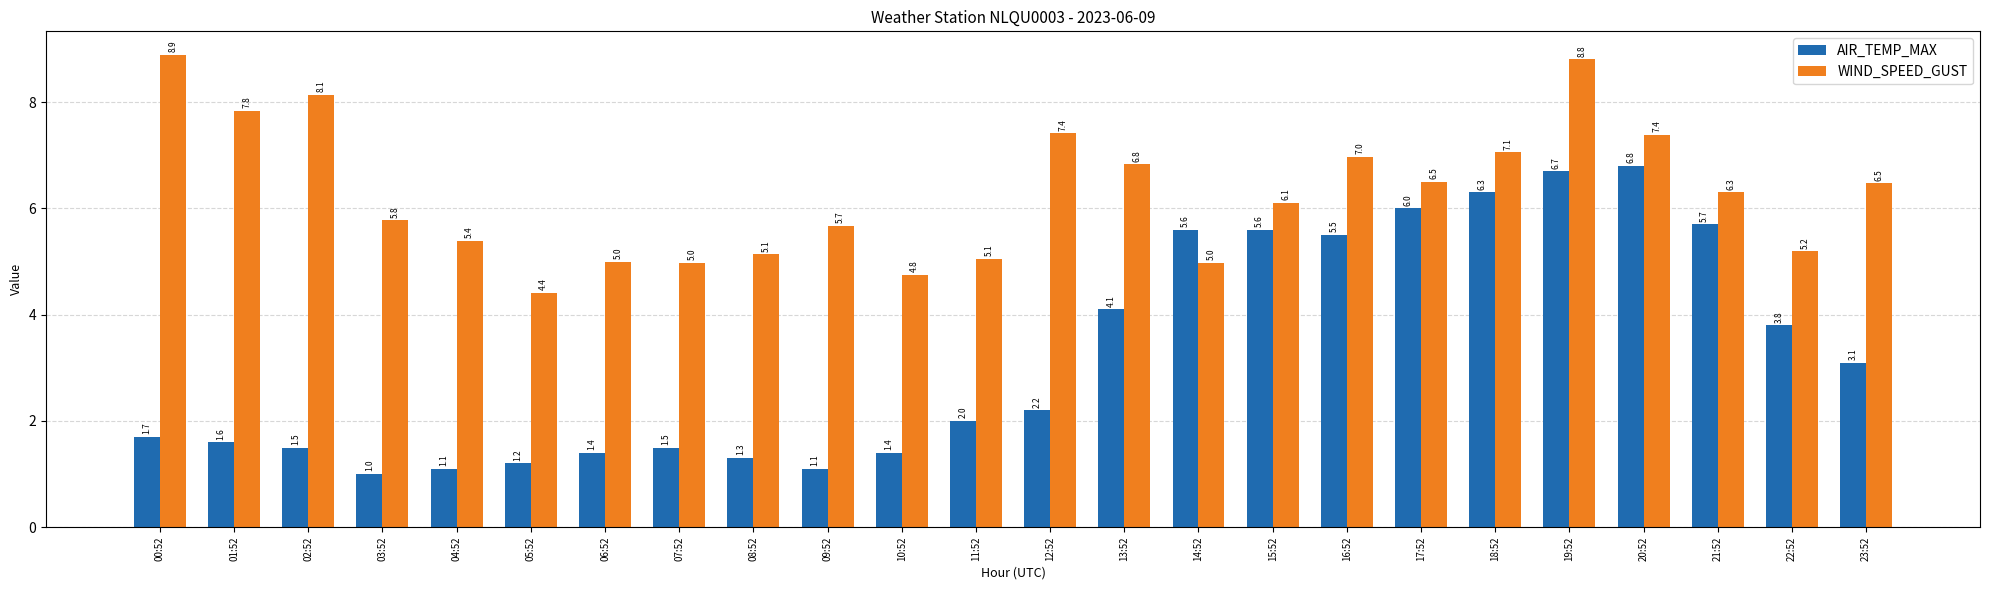

What value does the WIND_SPEED_GUST series have at 02:52?

8.1